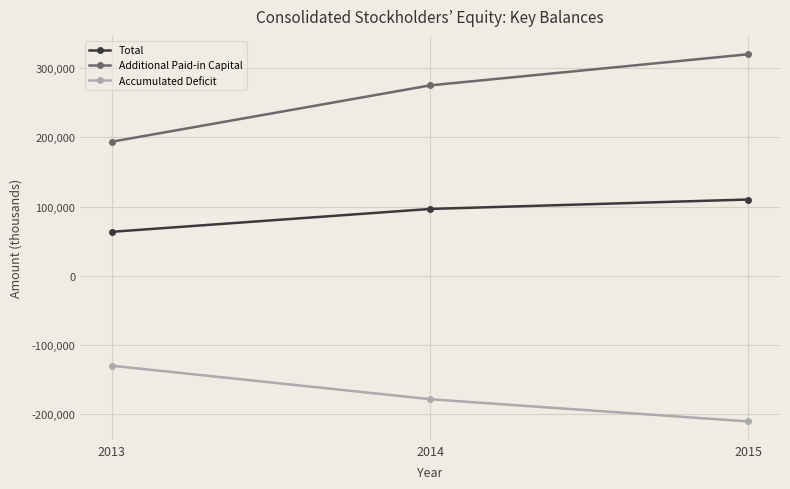

Reading right to left, what are all the values shown in this chart?

Total: 110132	96505	63515
Additional Paid-in Capital: 319792	274844	193574
Accumulated Deficit: -210194	-178095	-129755